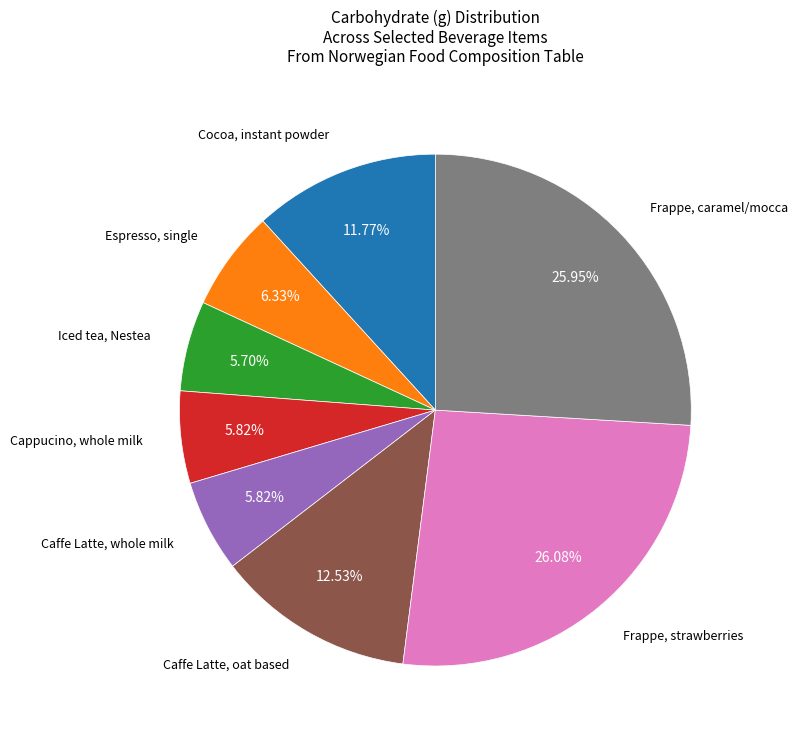

Is there any slice that represents more than half of the pie?

No